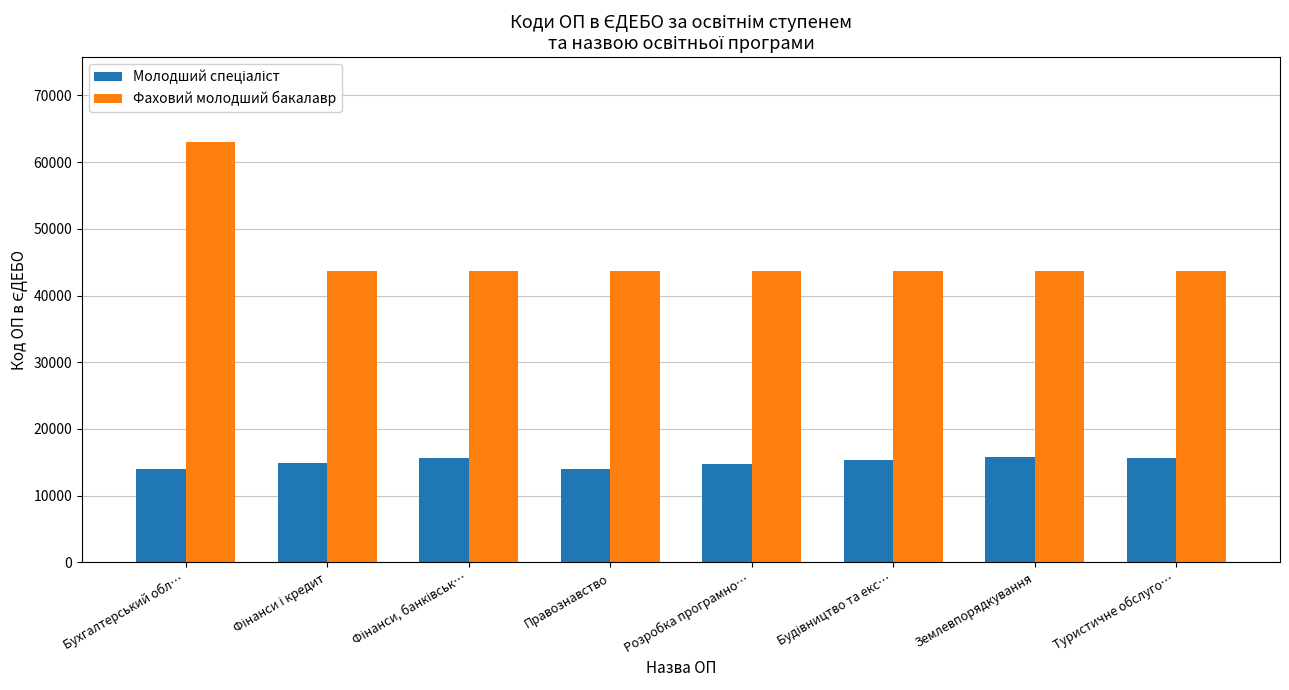

Which category has the highest value across all series?

Бухгалтерський обл…